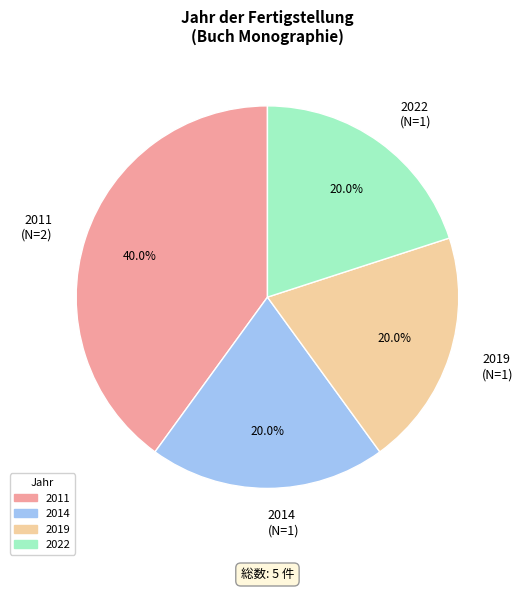

Which has a higher value, 2019 (N=1) or 2011 (N=2)?

2011 (N=2)